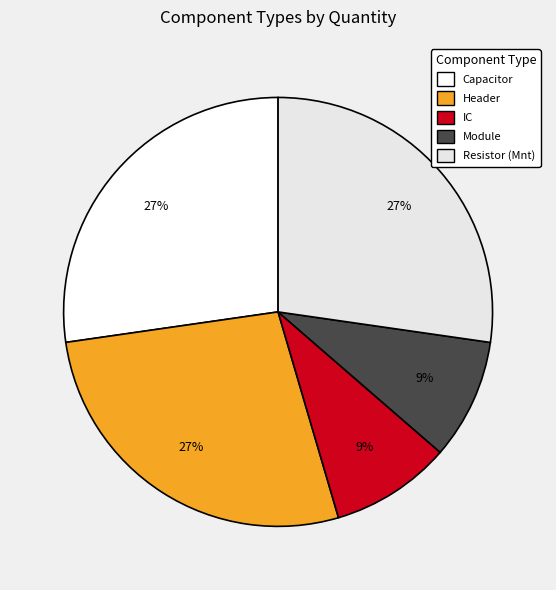

How many segments does this pie chart have?

5